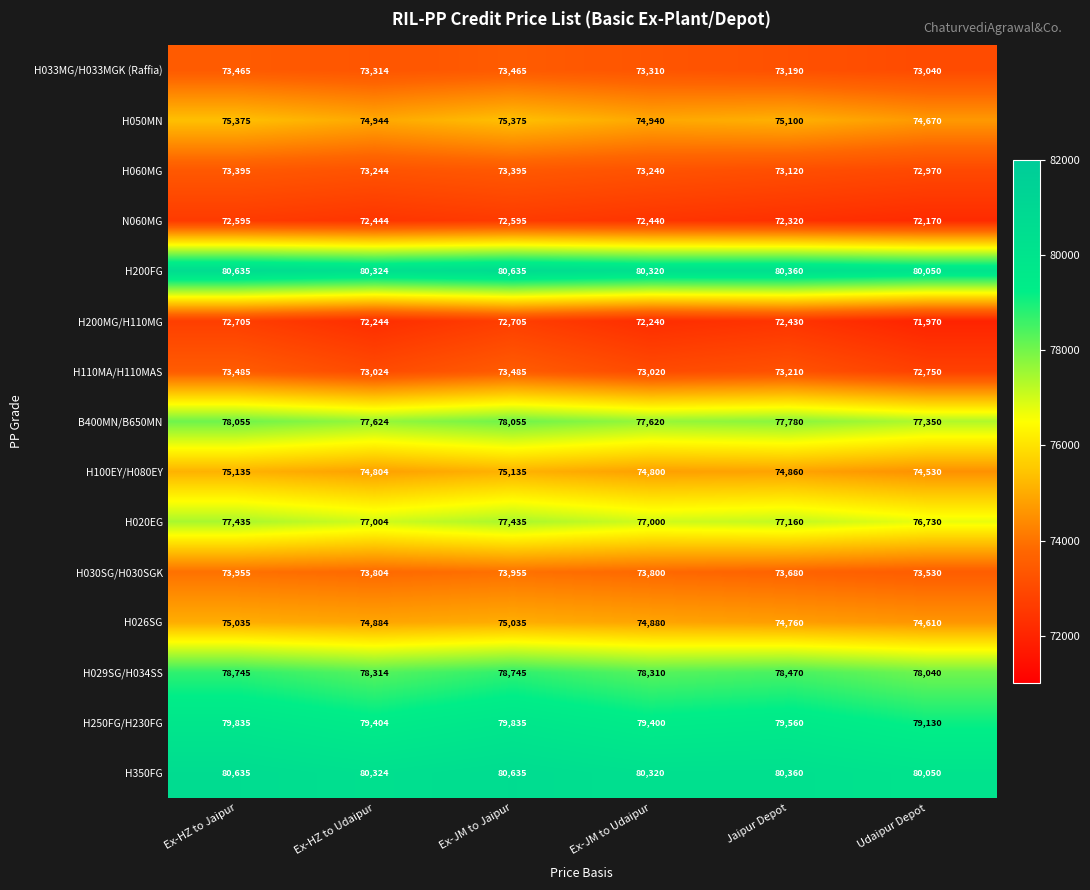

What is the maximum value shown in the chart?

80635